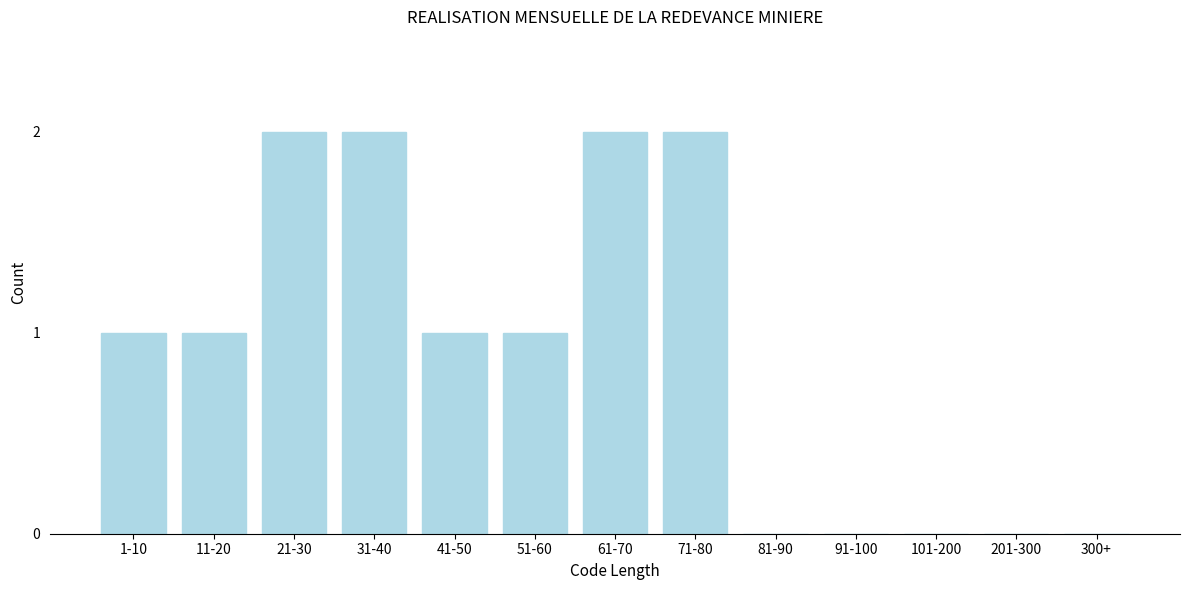

Reading right to left, extract all data points from this chart.

300+=0	201-300=0	101-200=0	91-100=0	81-90=0	71-80=2	61-70=2	51-60=1	41-50=1	31-40=2	21-30=2	11-20=1	1-10=1